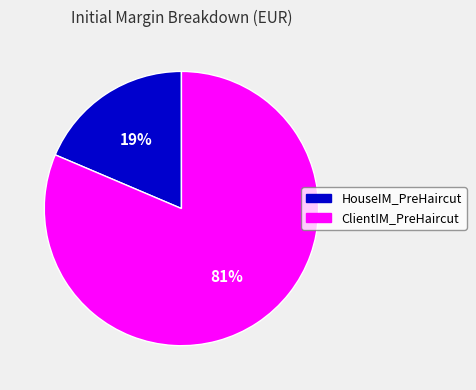

To the nearest percent, what is the combined percentage of ClientIM_PreHaircut and HouseIM_PreHaircut?

100%